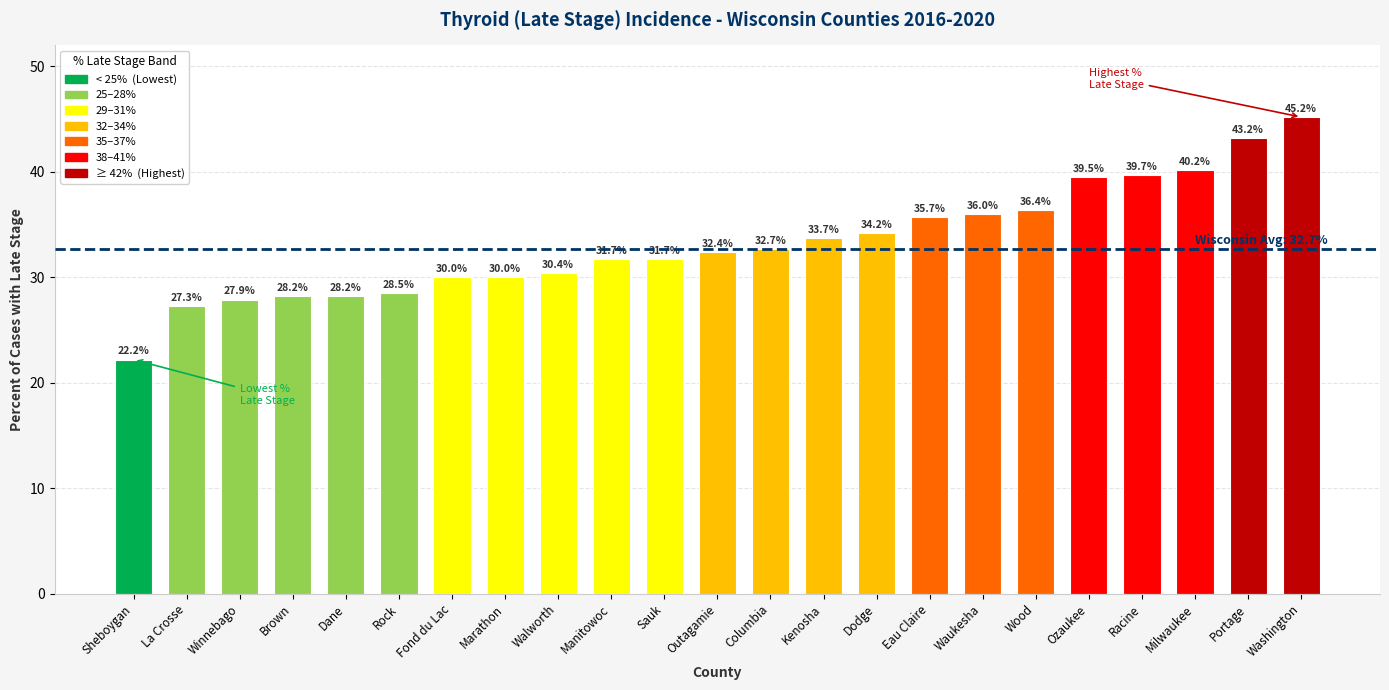

Which has a higher value, Wood or Rock?

Wood